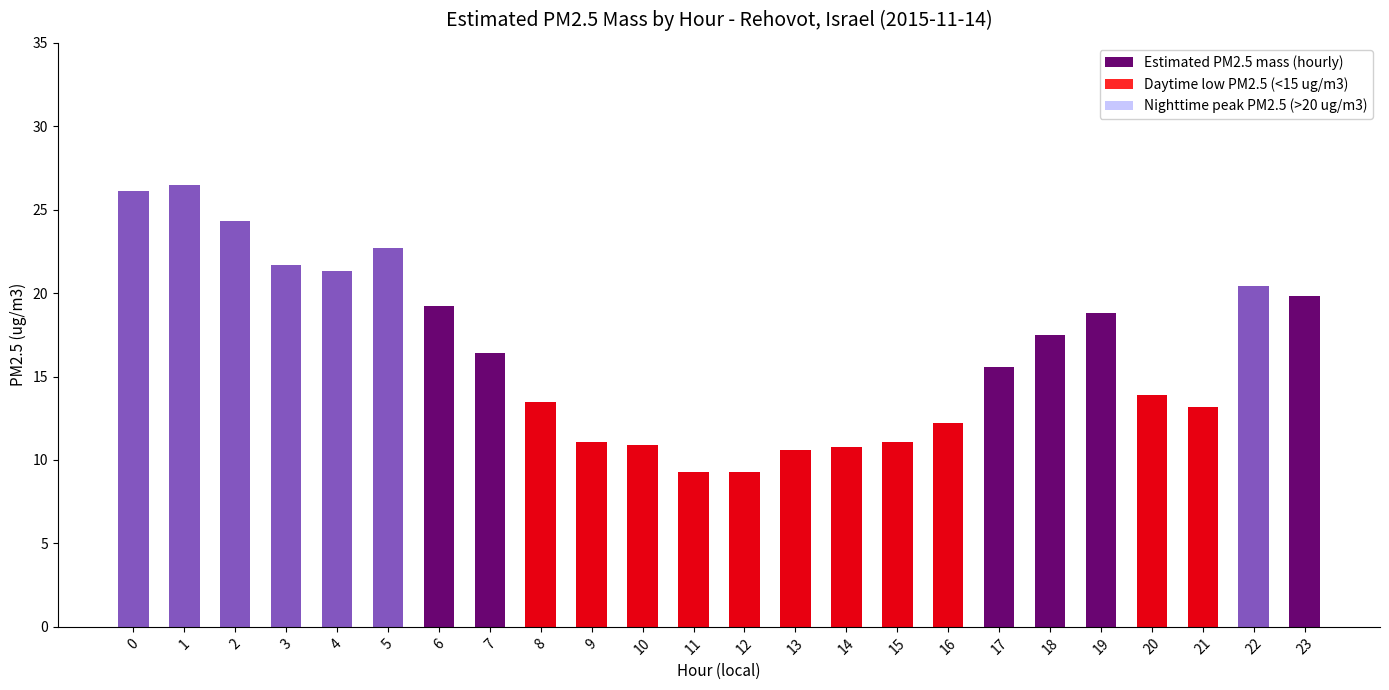

Is it true that Nighttime peak PM2.5 (>20 ug/m3) equals 14.7 at 6?

False